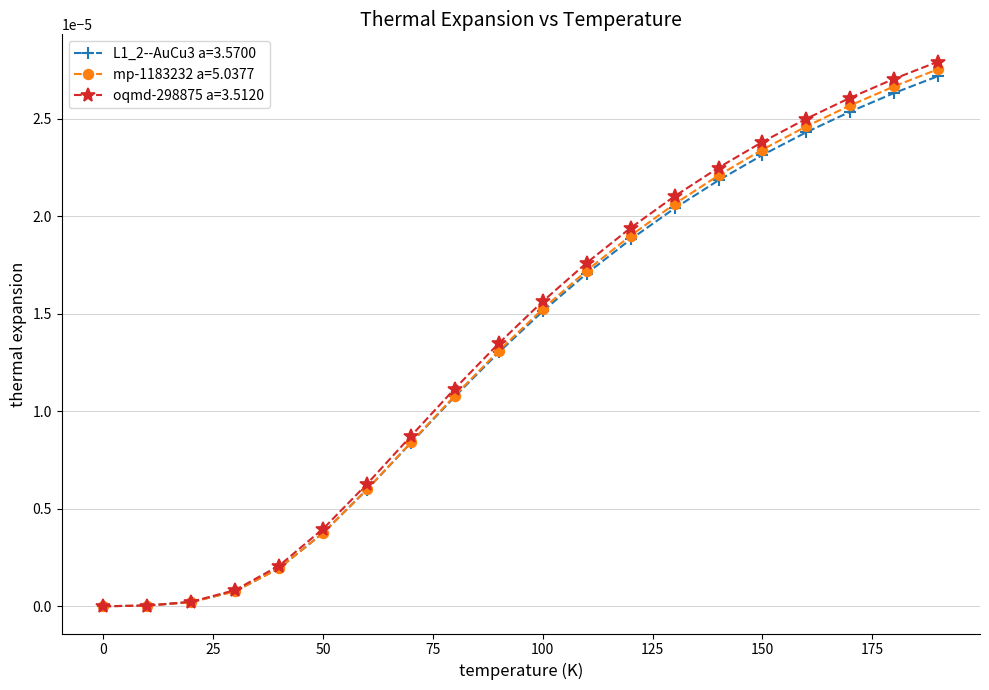

True or false: oqmd-298875 a=3.5120 has more than 1 points higher than both neighbors.

False